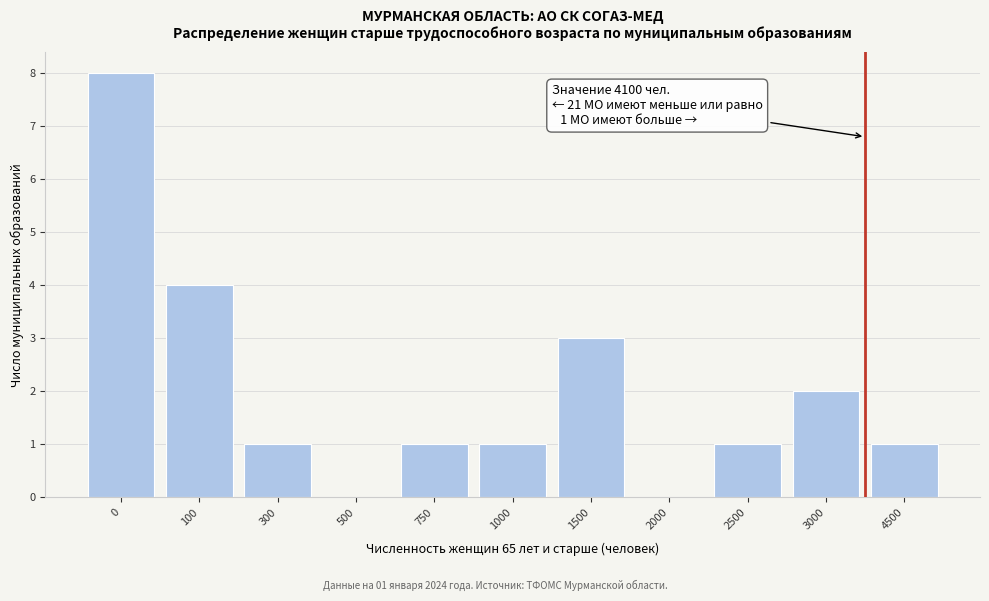

Reading left to right, list all the values displayed in this chart.

0=8	100=4	300=1	500=0	750=1	1000=1	1500=3	2000=0	2500=1	3000=2	4500=1